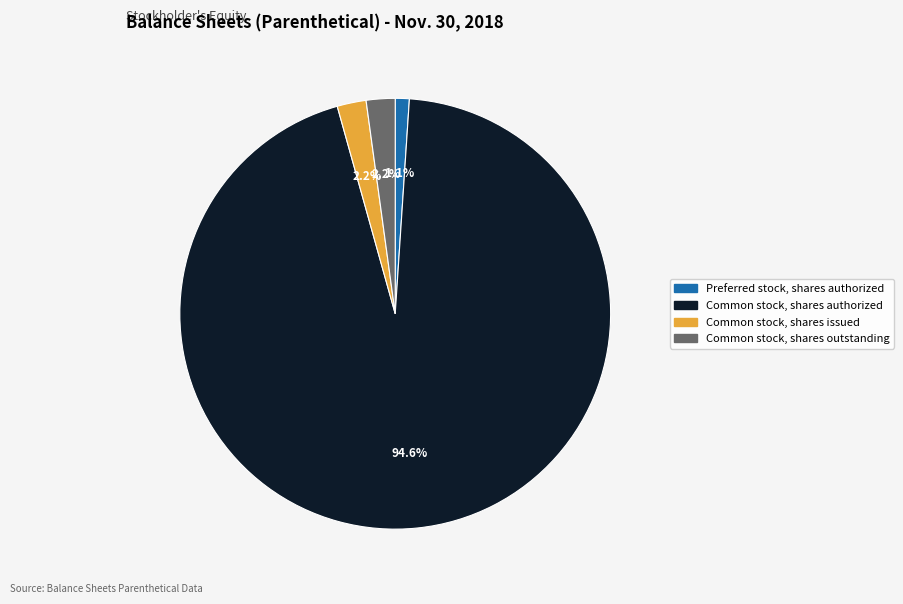

What percentage is NOT represented by Common stock, shares outstanding?

97.8%